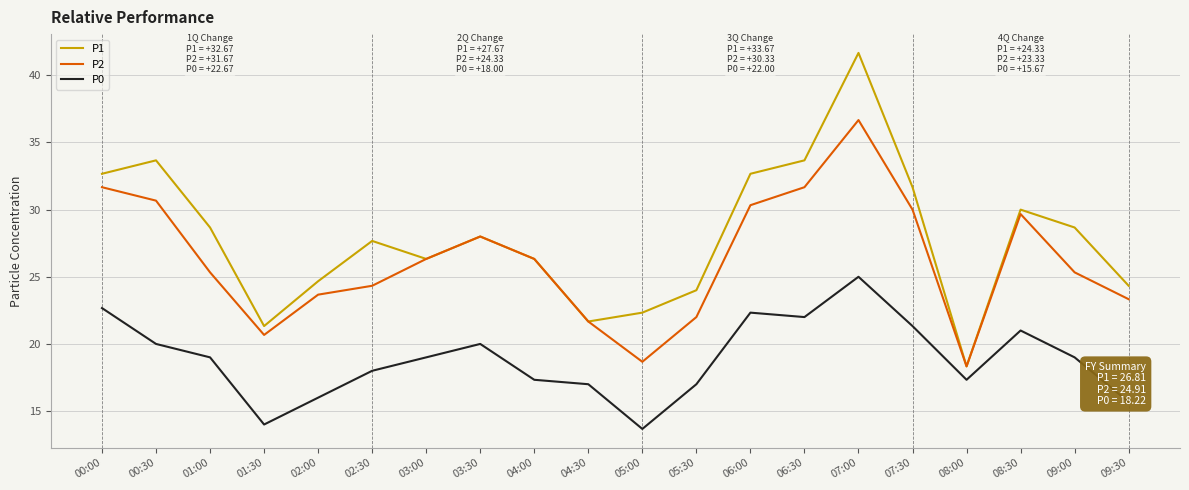

What is the spread (max minus min) of values at 02:30?

9.7